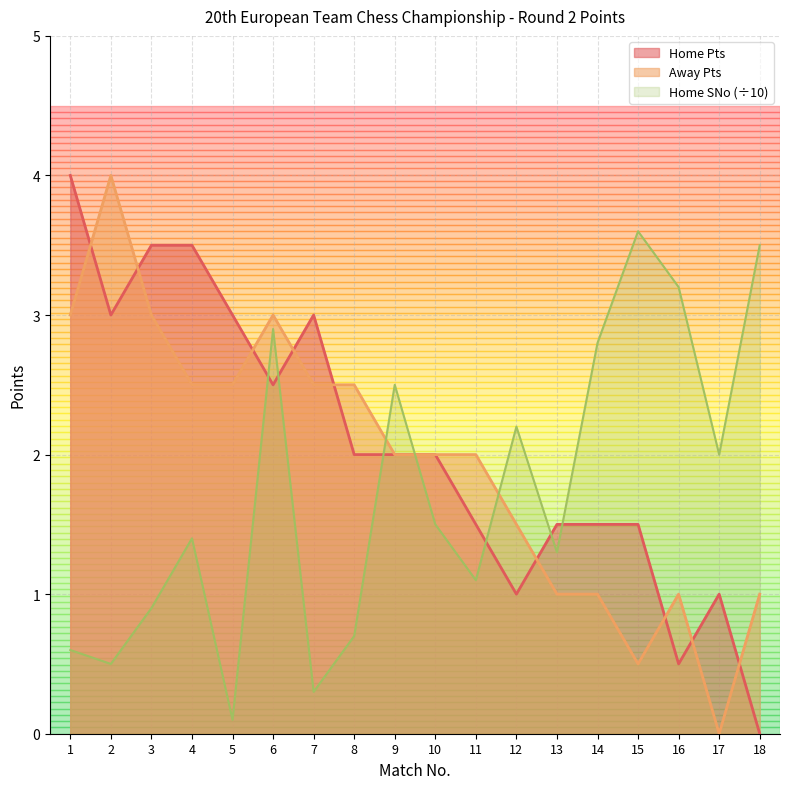

Is it true that Away Pts equals 1.5 at 6?

False